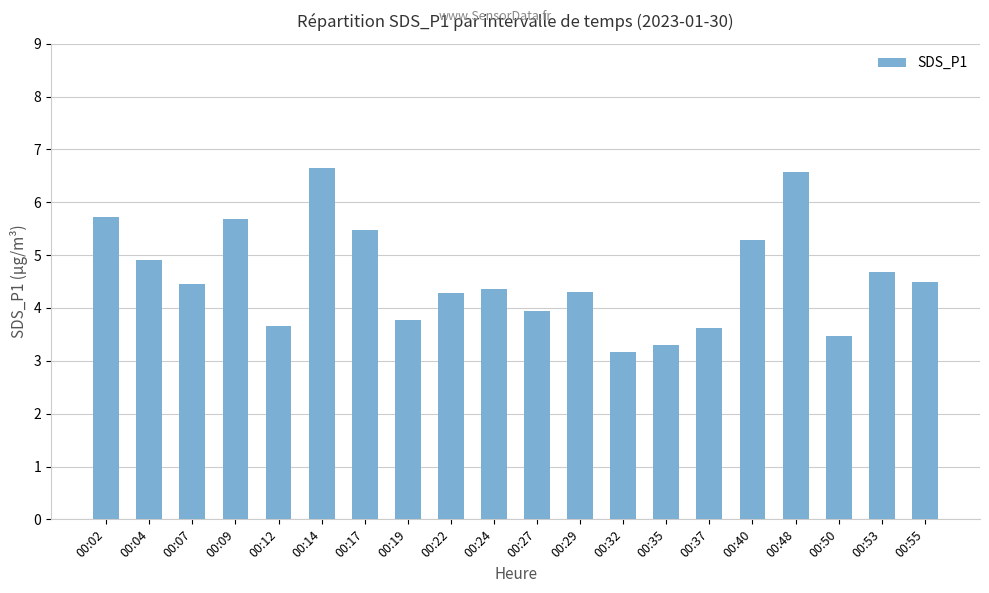

Between 00:09 and 00:53, which is larger?

00:09